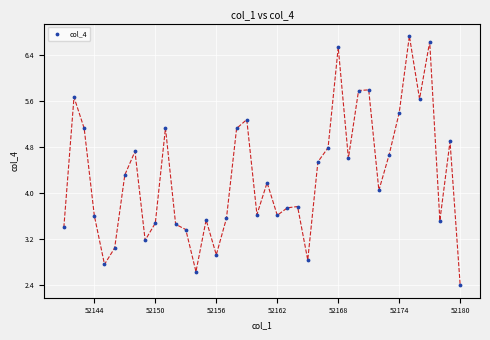

What is the range of X values (max minus min)?

39.0